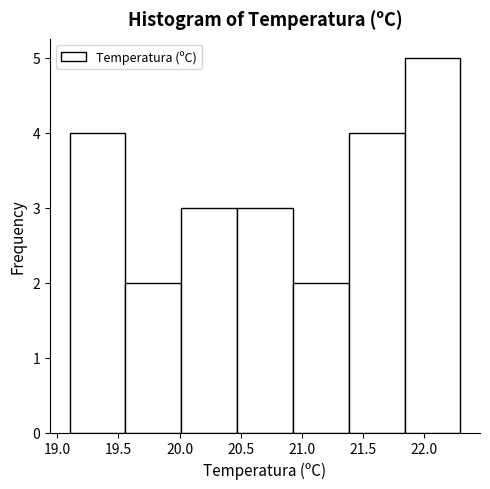

Reading left to right, transcribe this chart: for each bar, give the range it covers on the x-axis and its height. Neither the bar edges nor the heights are printed on the chart, so give them approximately, as read against the axes.

19.10 to 19.55: 4
19.55 to 20.00: 2
20.00 to 20.45: 3
20.45 to 20.95: 3
20.95 to 21.40: 2
21.40 to 21.85: 4
21.85 to 22.30: 5